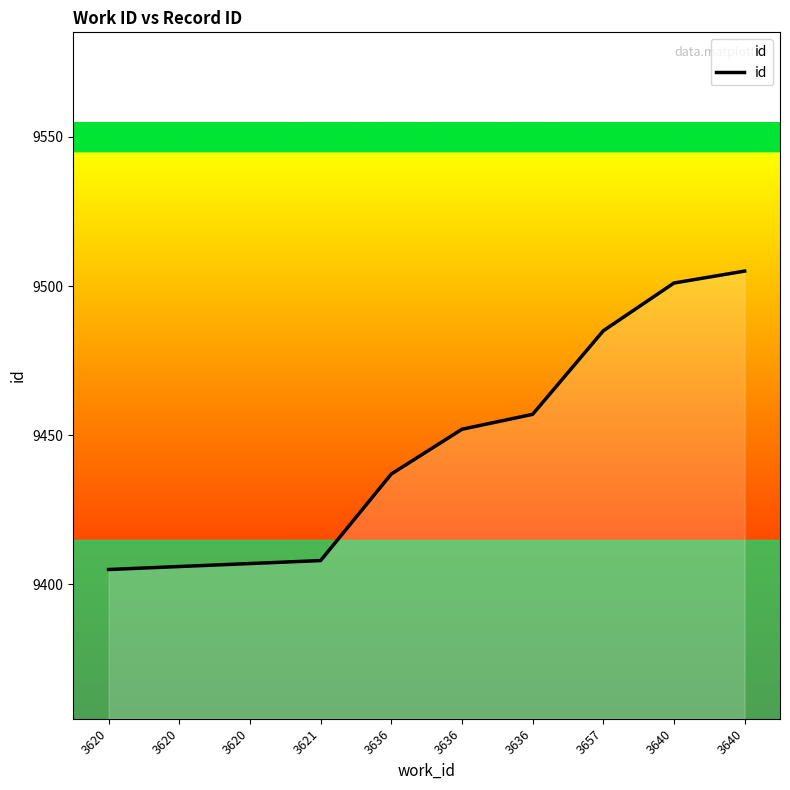

How many lines are shown in the chart?

1